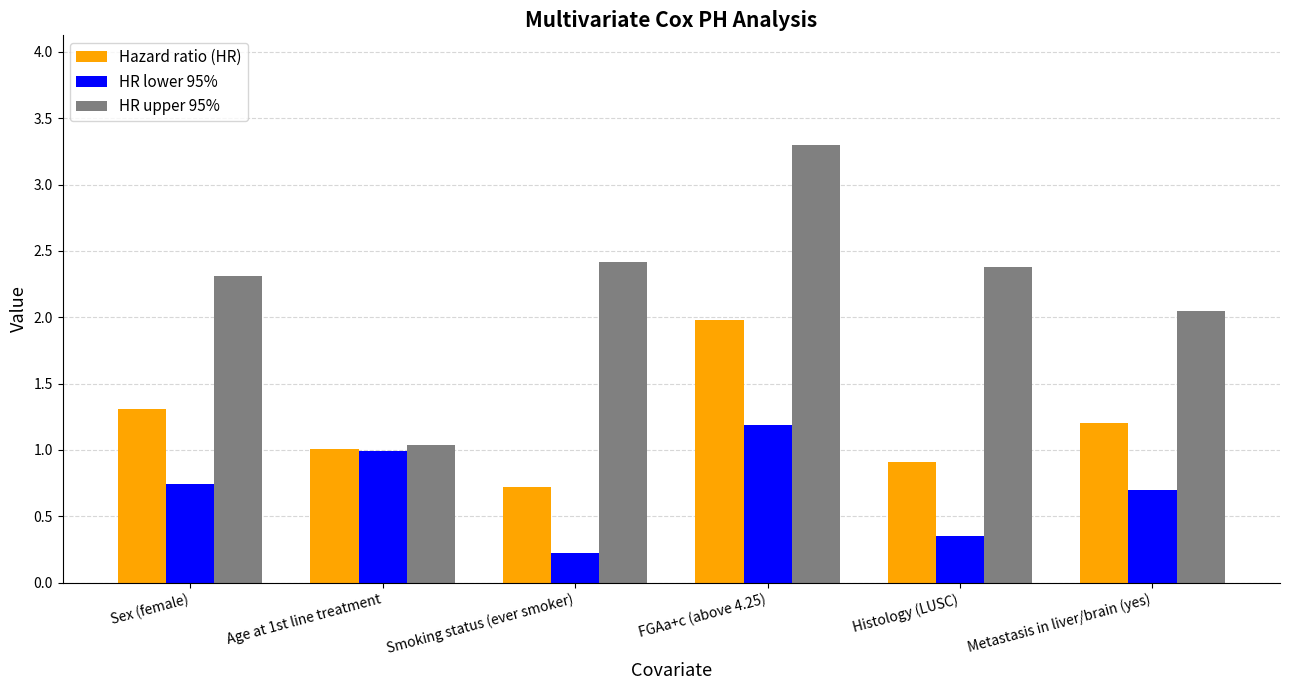

What is the average value of the HR lower 95% series?

0.7